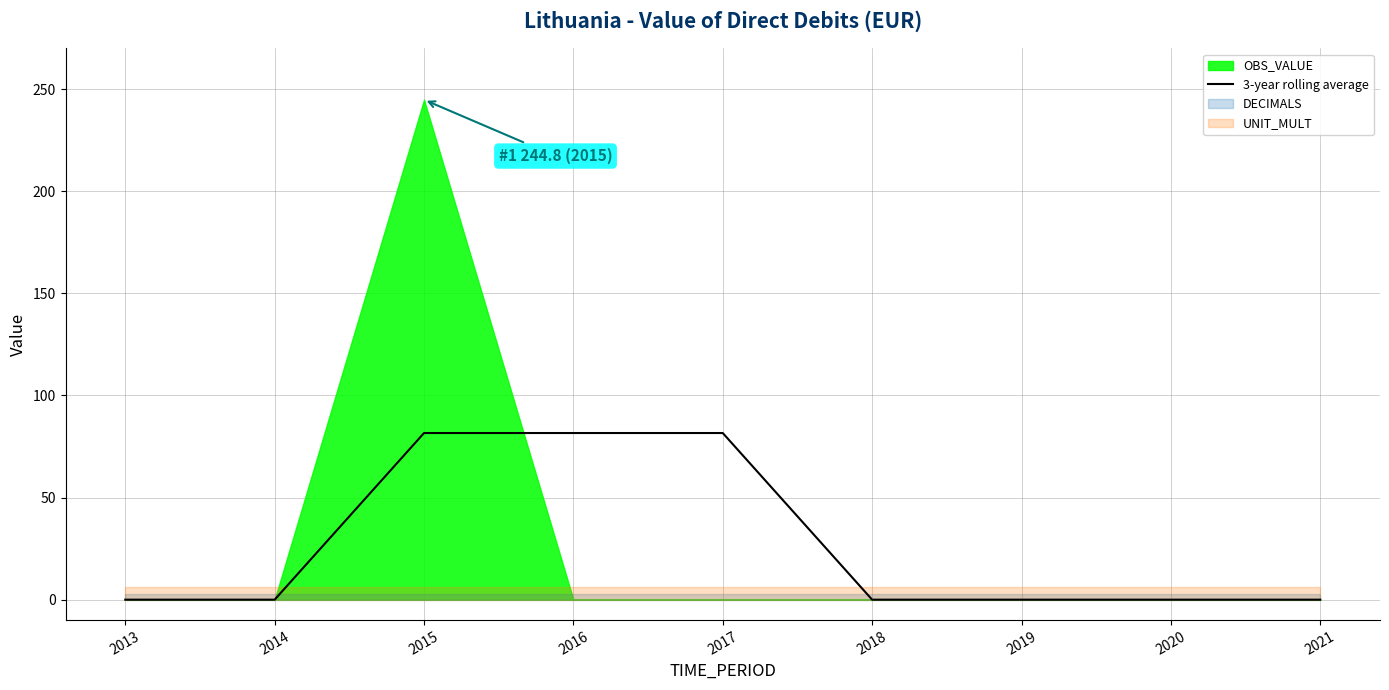

What is the difference between the maximum and minimum values?

81.6